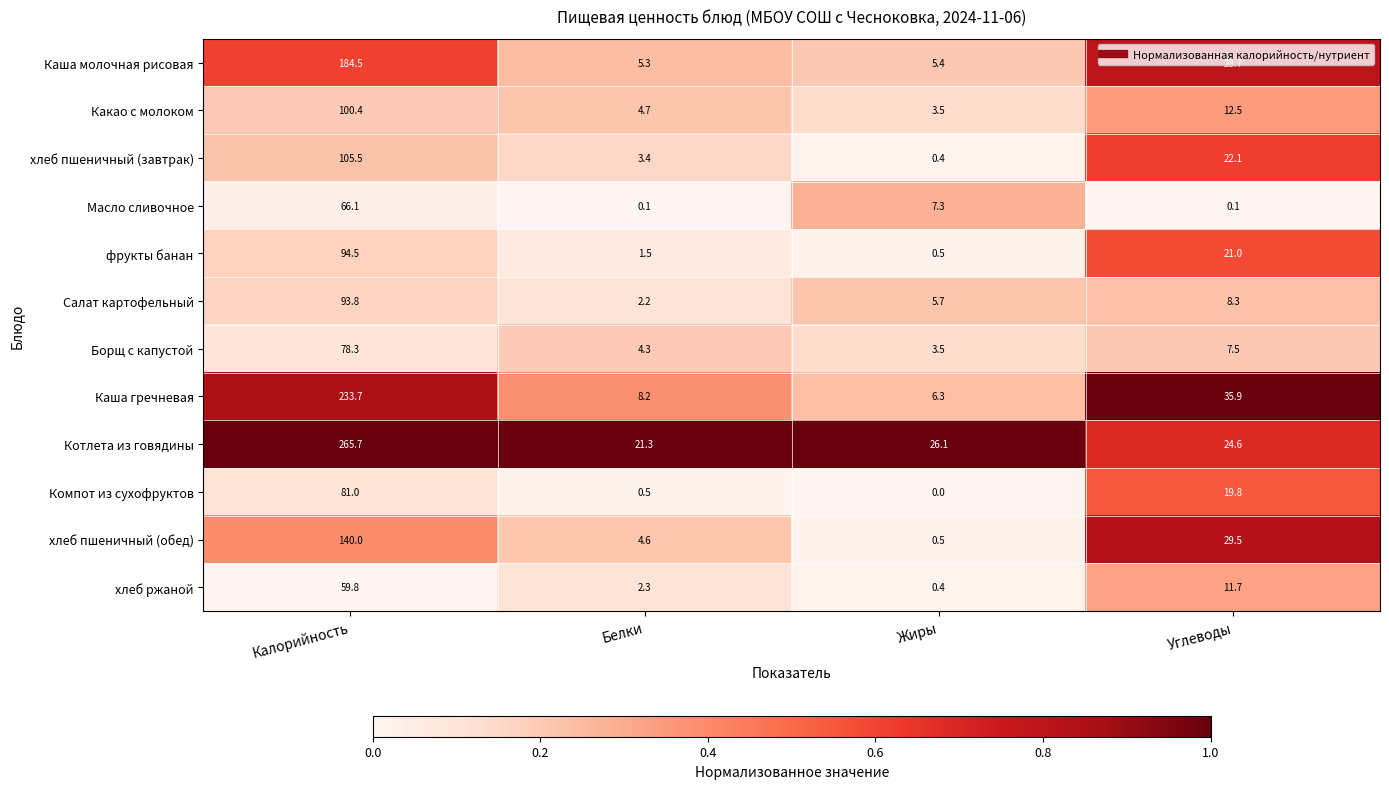

What is the average value of the Каша гречневая series?

71.0